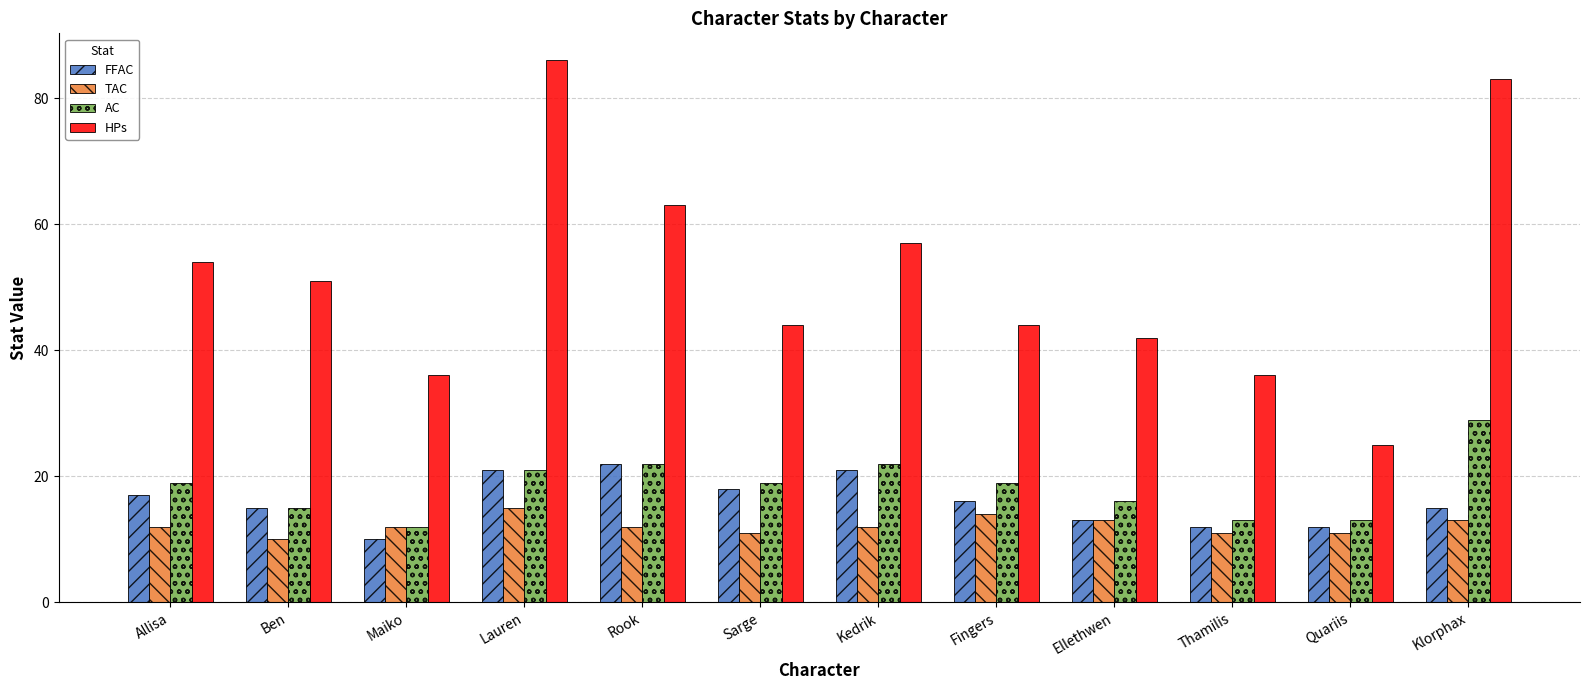

At which label is FFAC closest to 16?

Fingers